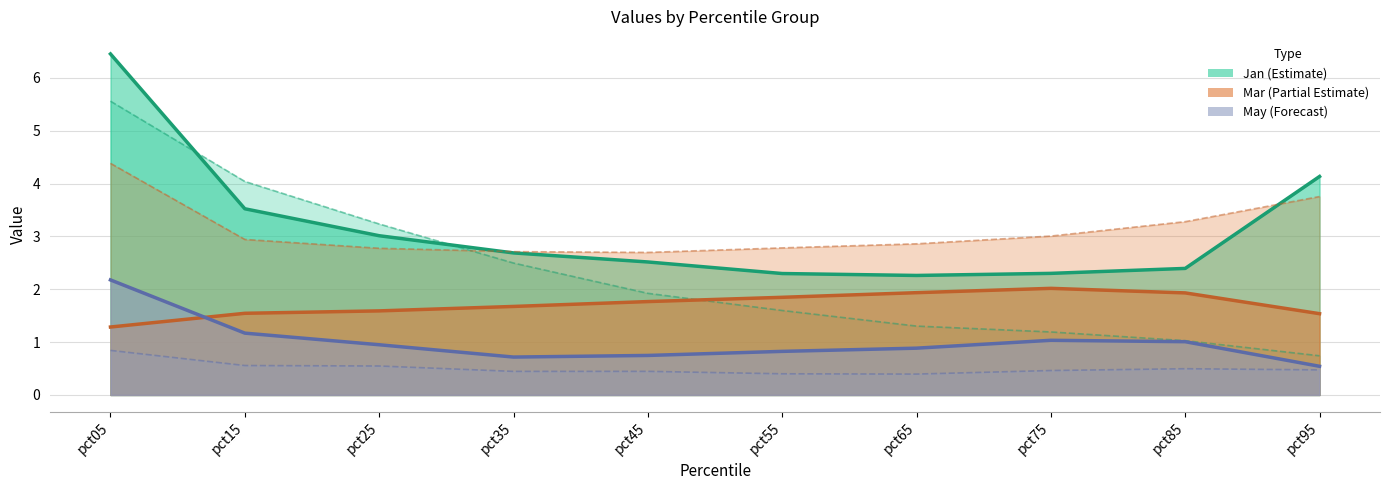

What is the lowest value of the Feb series?

2.3